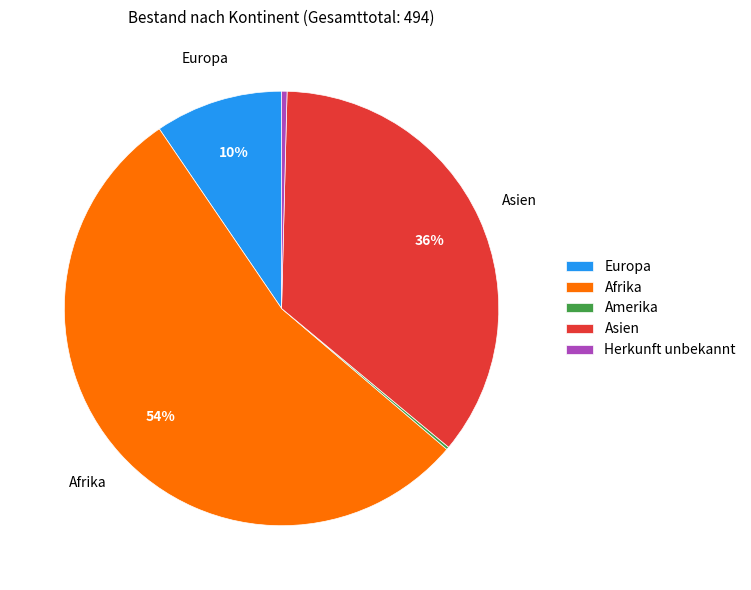

To the nearest percent, what is the difference between the largest and smallest slice percentages?

54%